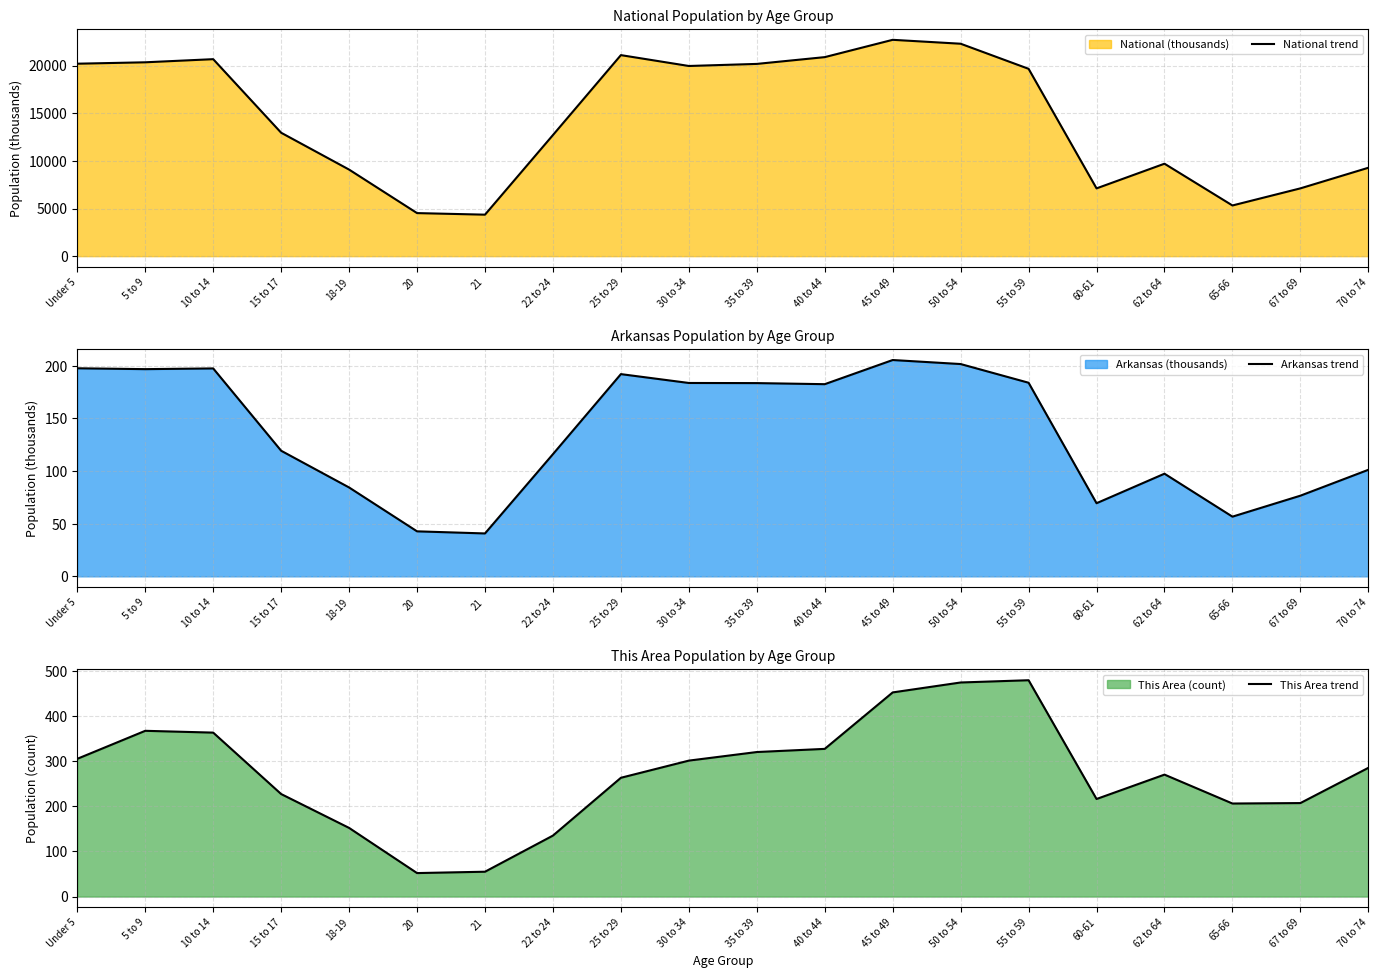

At which label is Arkansas trend closest to 123?

15 to 17